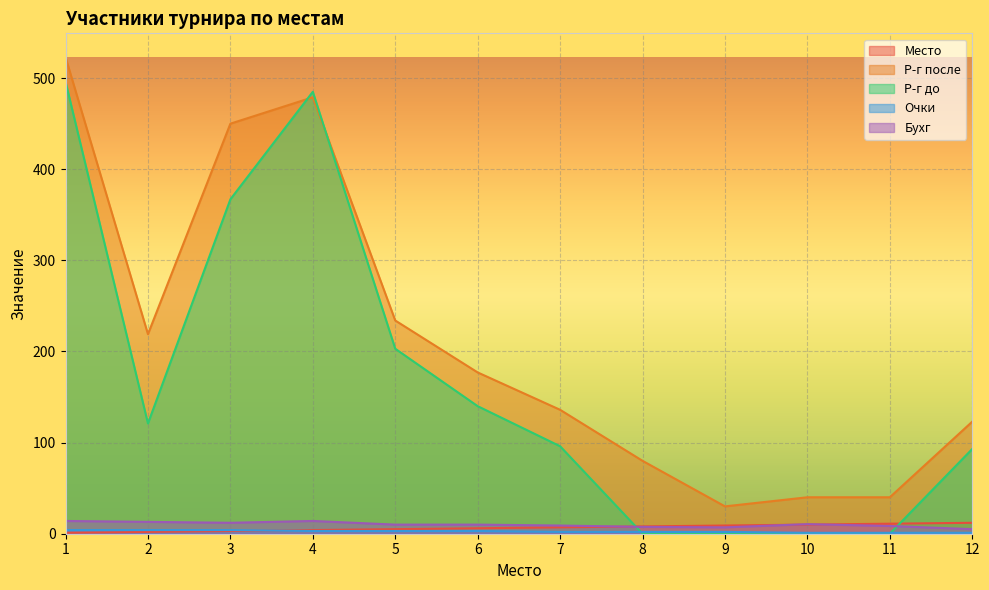

How many lines are shown in the chart?

5